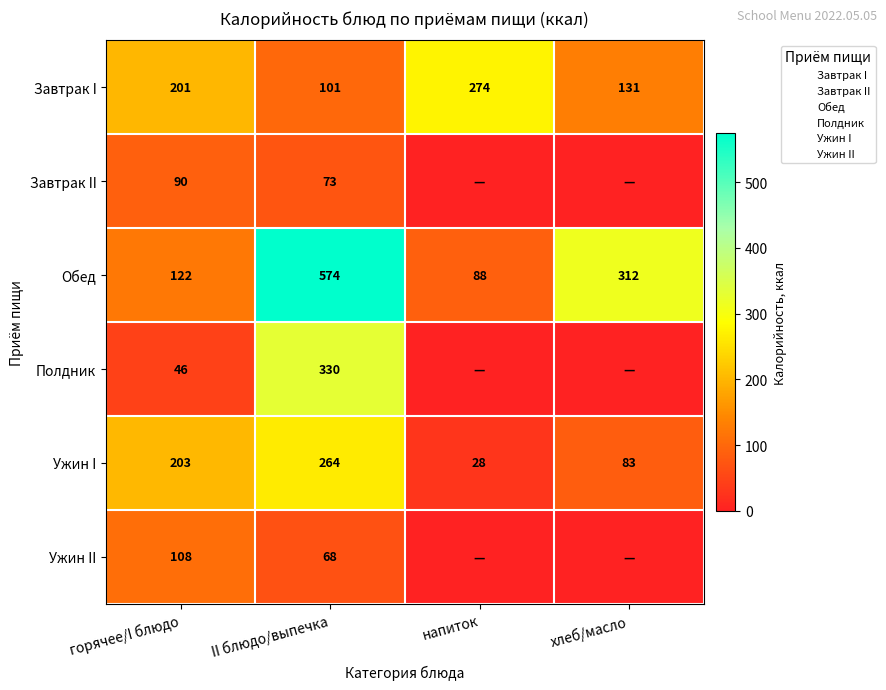

How many data points in Завтрак I are less than 201?

2